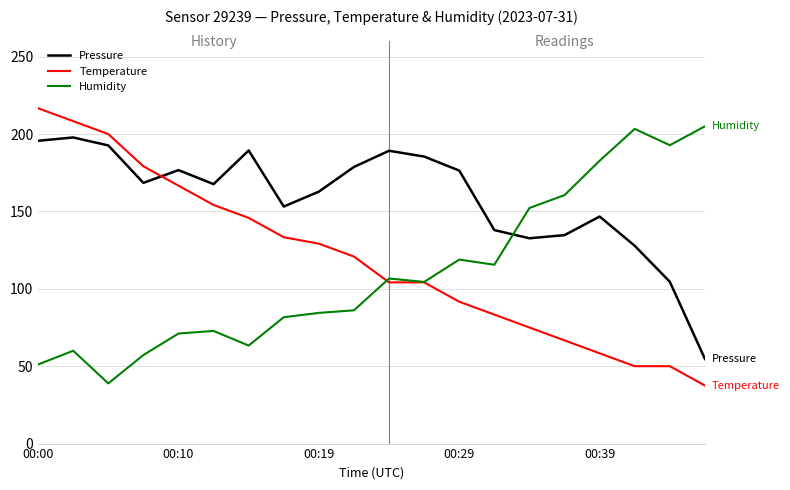

What is the maximum value for Pressure?

197.8